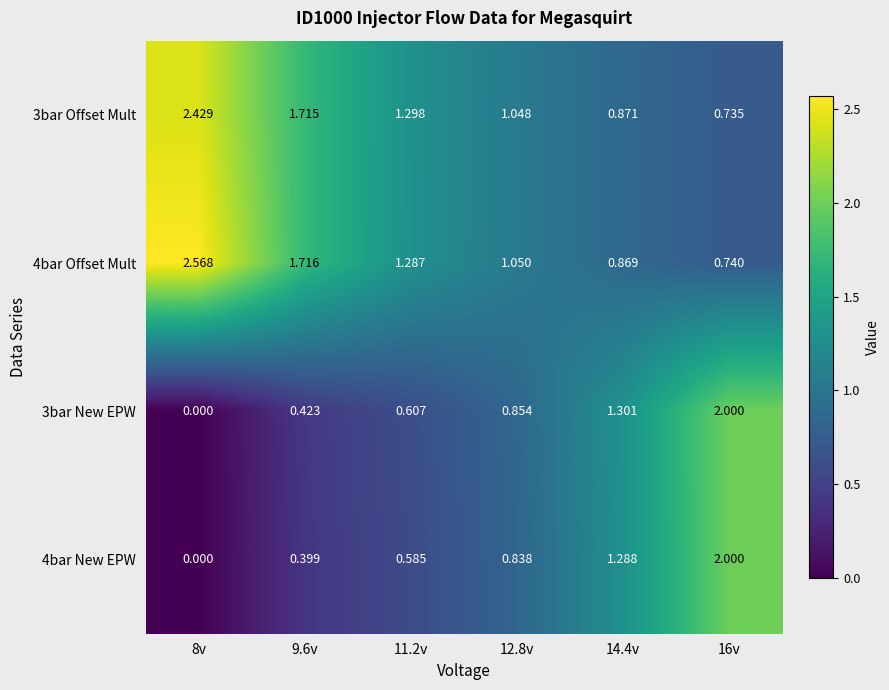

How many values in the 3bar Offset Mult series are below 1?

2